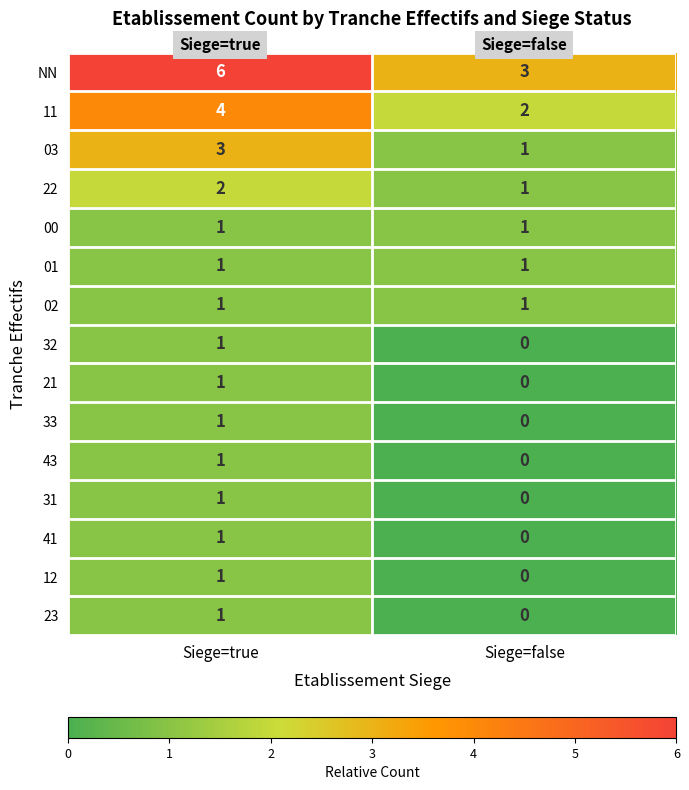

What is the sum of all NN values?

9